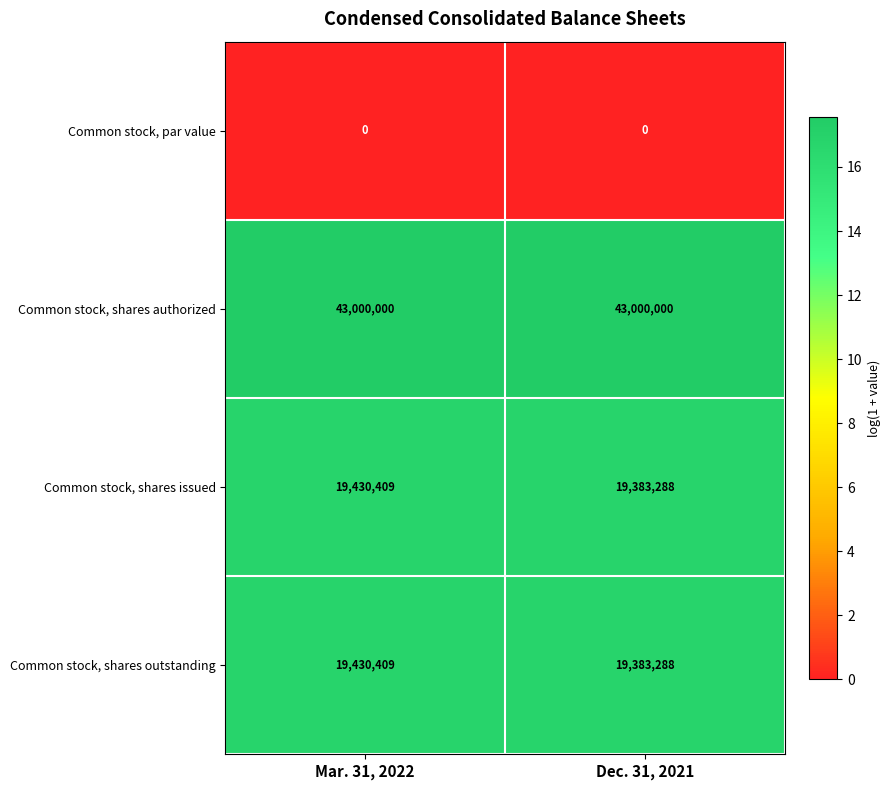

Reading right to left, extract all data points from this chart.

Common stock, par value: 0	0
Common stock, shares authorized: 43000000	43000000
Common stock, shares issued: 19383288	19430409
Common stock, shares outstanding: 19383288	19430409